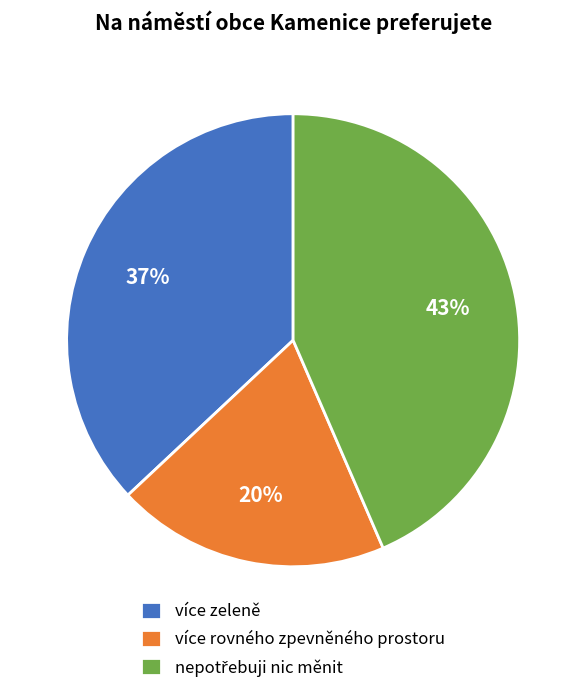

To the nearest percent, what is the average slice percentage?

33%